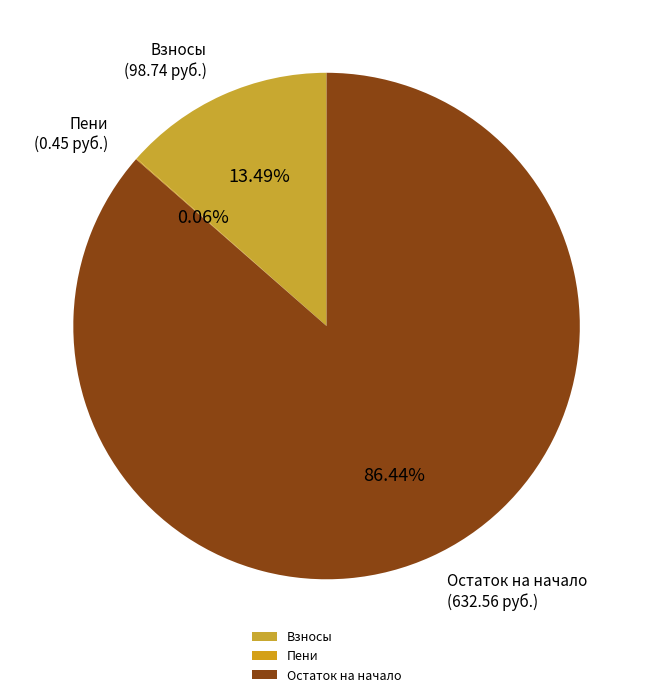

Which has a higher value, Остаток на начало or Взносы?

Остаток на начало